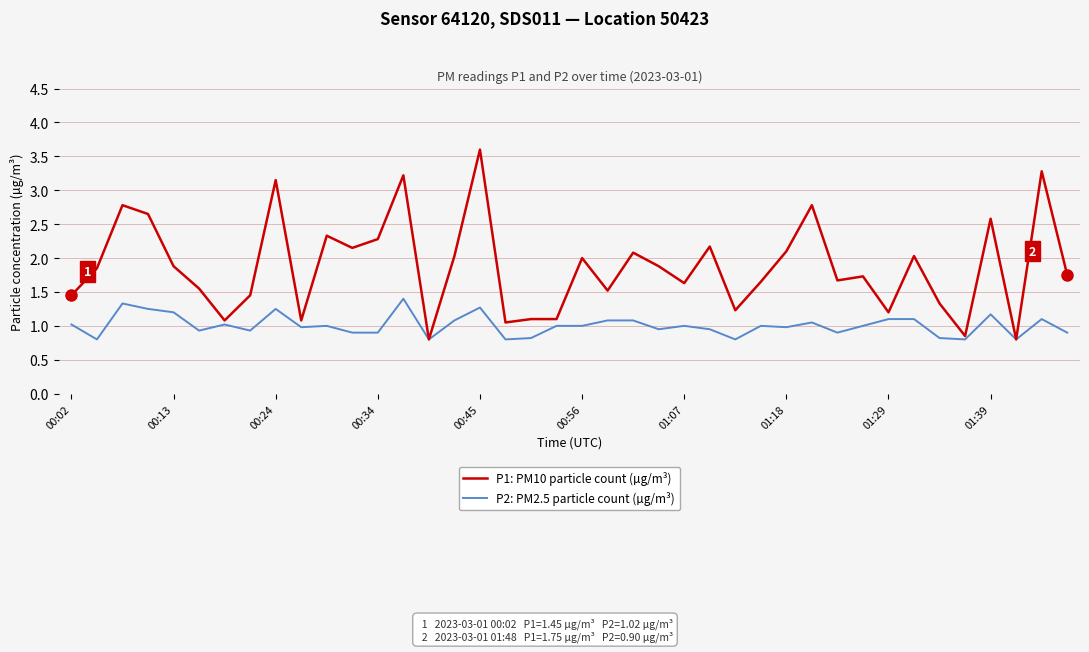

What is the maximum value shown in the chart?

3.6